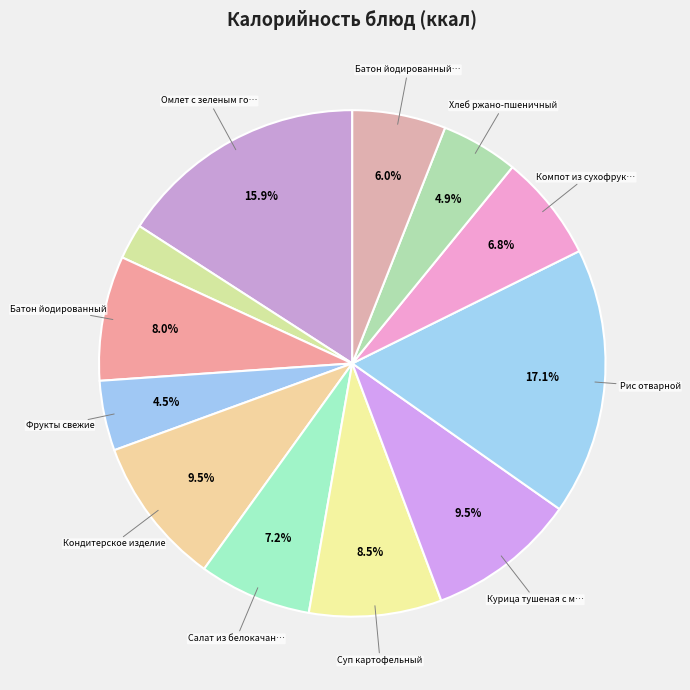

How many segments does this pie chart have?

12